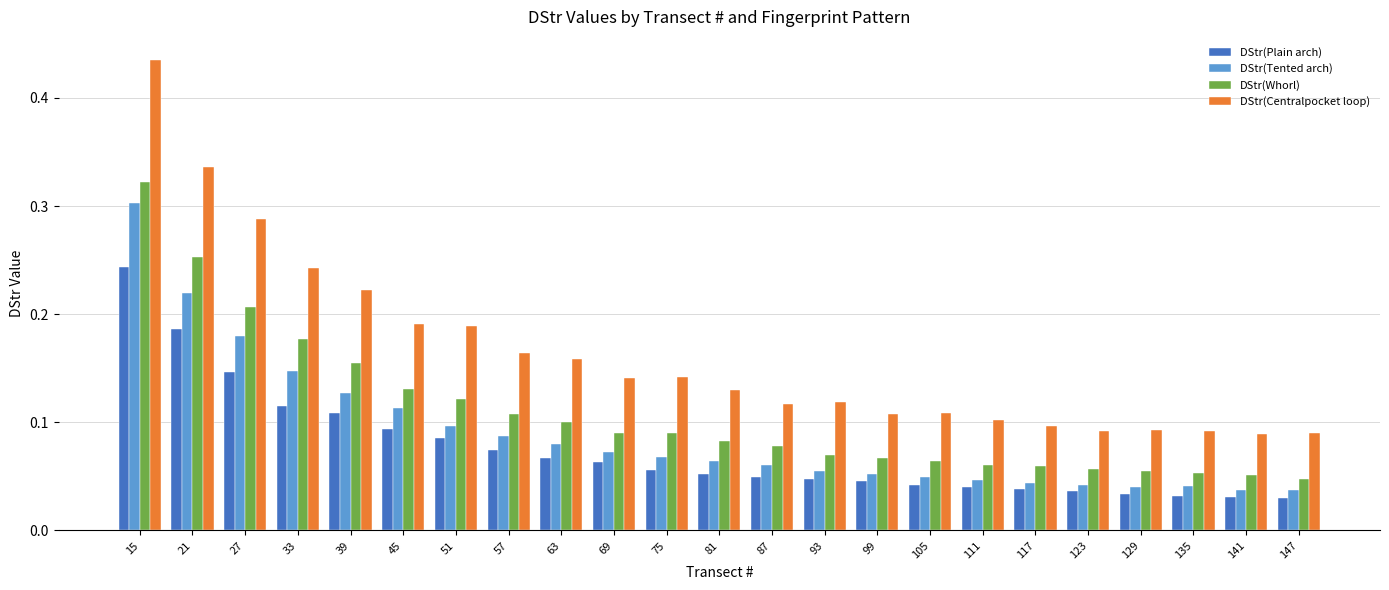

Which series has the largest total across all categories?

DStr(Centralpocket loop)